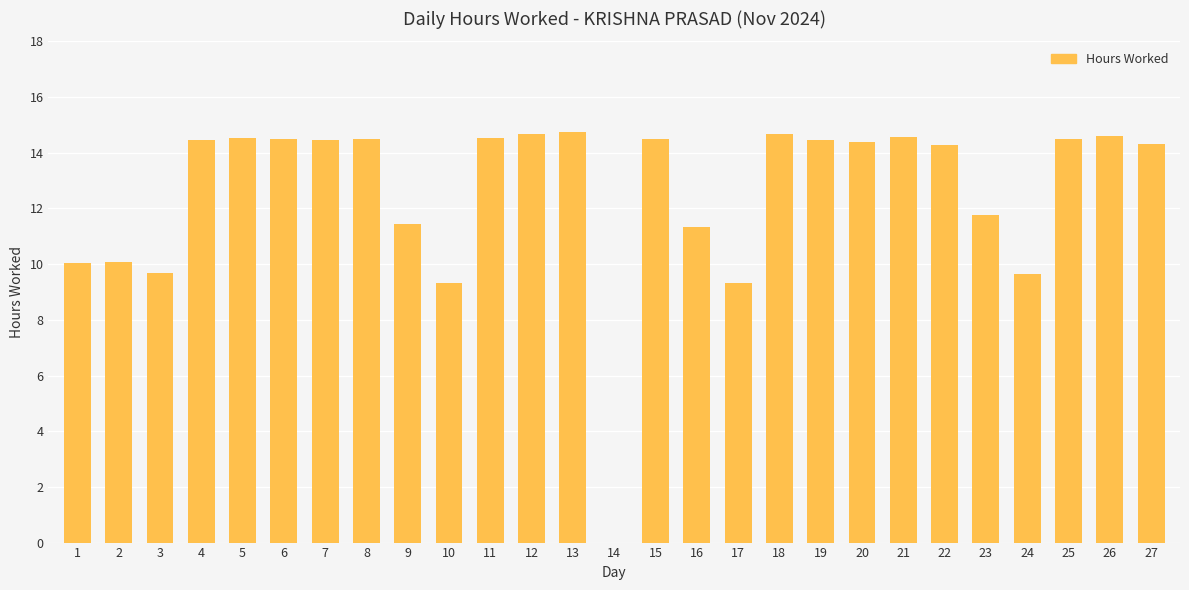

What is the maximum value shown in the chart?

14.7